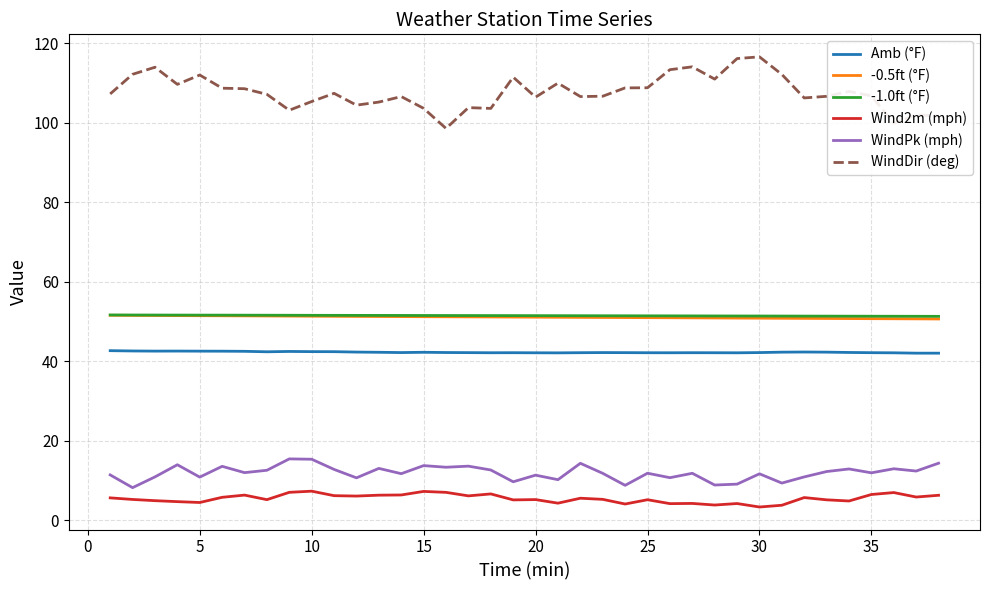

True or false: Amb (°F) and -0.5ft (°F) intersect in this chart.

False